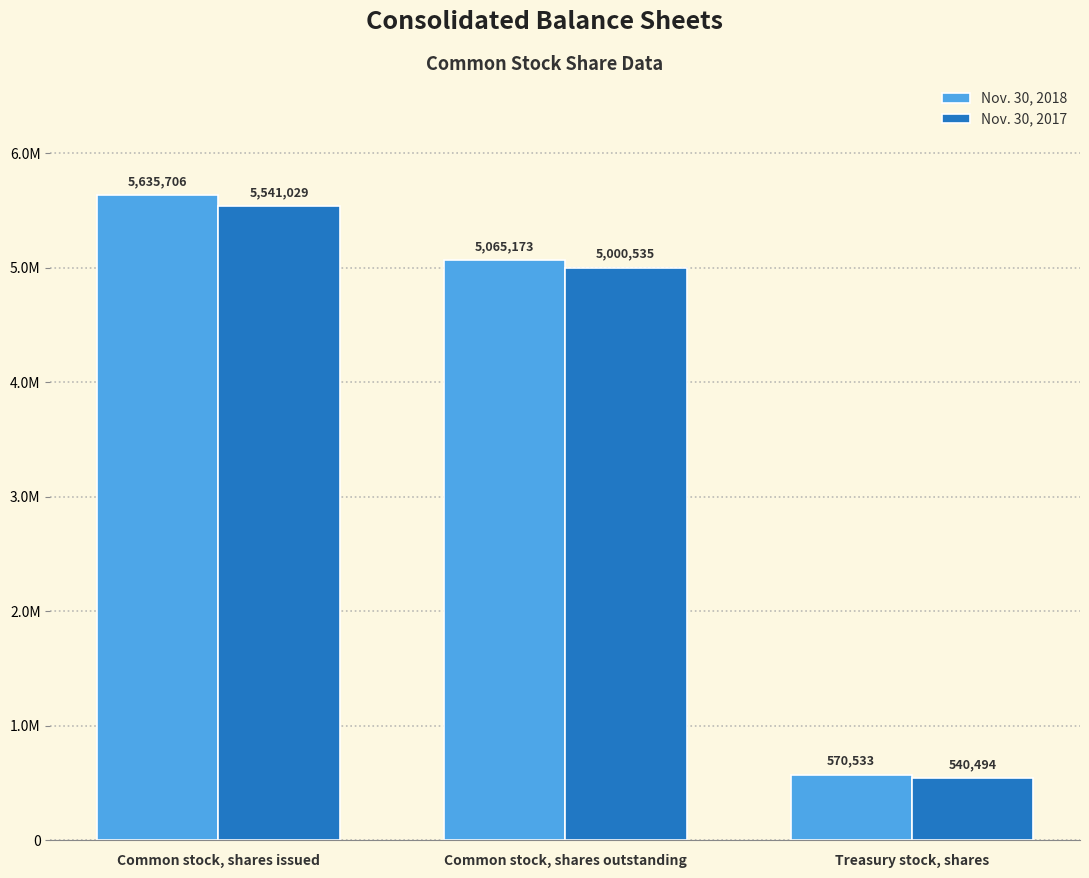

The Nov. 30, 2017 series shows 5541029 at Common stock, shares issued. True or false?

True